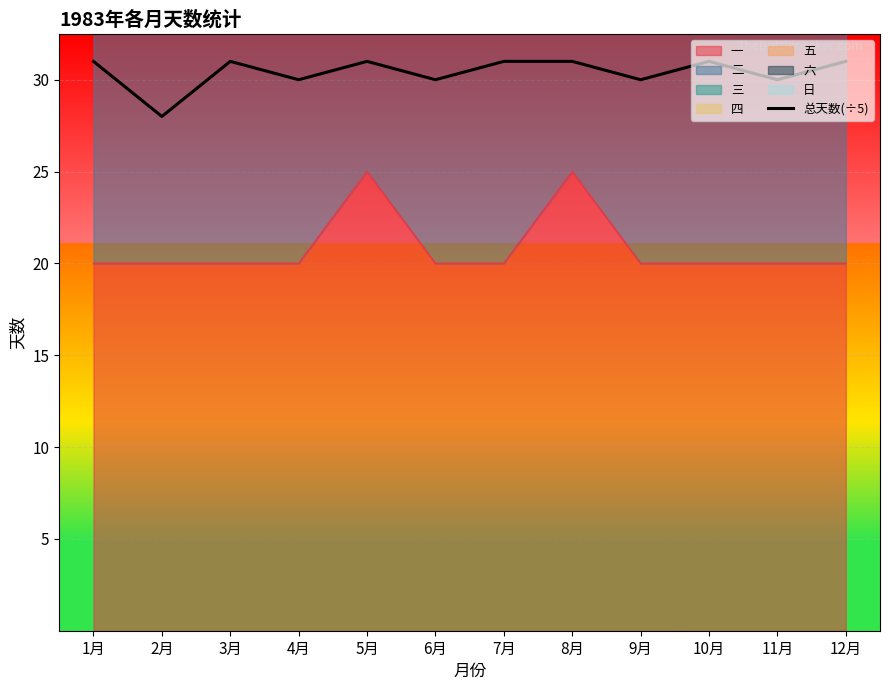

Where does the data first go above 6?

1月